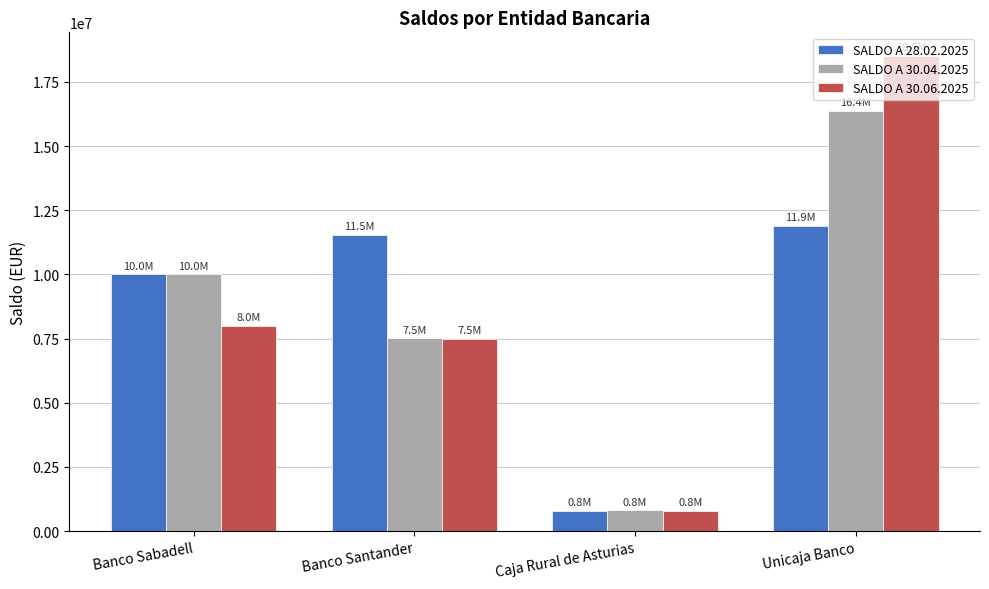

What is the sum of the SALDO A 30.06.2025 values at Caja Rural de Asturias and Banco Sabadell?

8800039.6